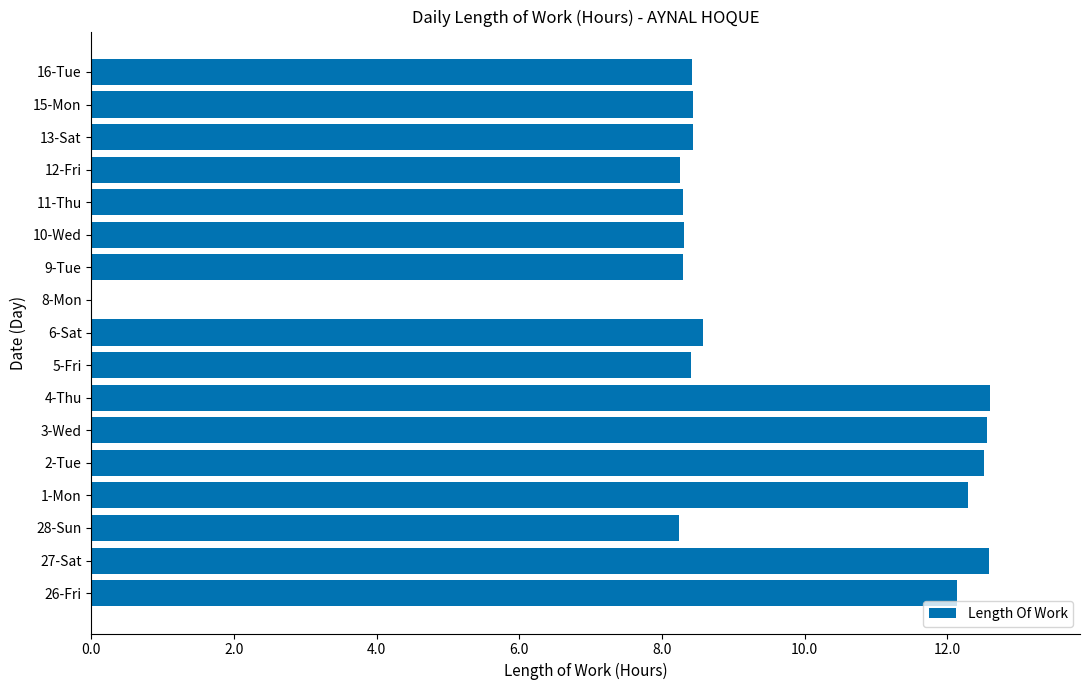

What is the sum of the values at 12-Fri and 3-Wed?

20.8